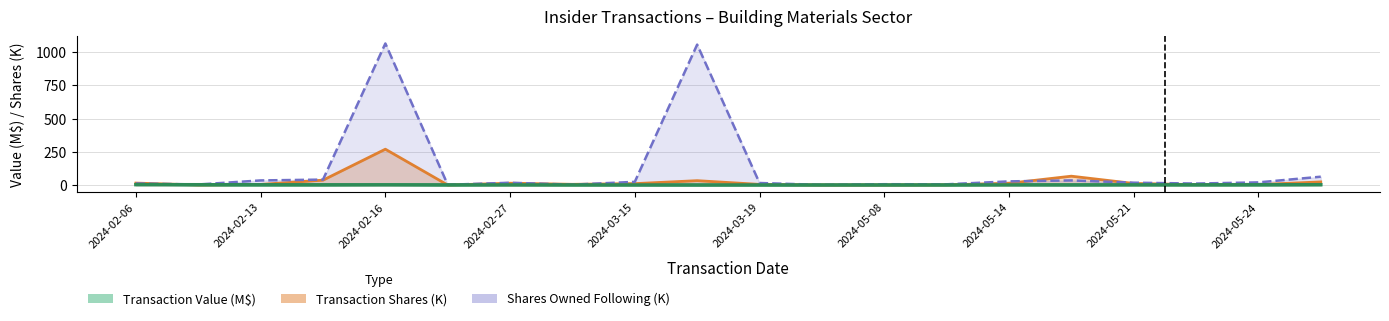

Reading left to right, what are all the values shown in this chart?

transactionValue: 2024-02-06=6.3	2024-02-09=0.4	2024-02-13=0.3	2024-02-15=0.6	2024-02-16=3.7	2024-02-26=0.1	2024-02-27=2.7	2024-03-01=1.0	2024-03-15=1.3	2024-03-18=0.0	2024-03-19=0.7	2024-05-07=0.3	2024-05-08=0.2	2024-05-10=0.4	2024-05-14=3.6	2024-05-16=1.2	2024-05-21=2.2	2024-05-23=0.6	2024-05-24=0.8	2024-05-29=3.5
transactionShares: 2024-02-06=15.1	2024-02-09=0.8	2024-02-13=5.0	2024-02-15=37.0	2024-02-16=270.0	2024-02-26=0.3	2024-02-27=14.1	2024-03-01=5.7	2024-03-15=10.8	2024-03-18=33.1	2024-03-19=5.1	2024-05-07=0.6	2024-05-08=0.9	2024-05-10=1.6	2024-05-14=13.4	2024-05-16=66.9	2024-05-21=12.1	2024-05-23=3.4	2024-05-24=3.8	2024-05-29=23.8
sharesOwnedFollowingTransaction: 2024-02-06=12.0	2024-02-09=4.5	2024-02-13=34.9	2024-02-15=41.2	2024-02-16=1065.8	2024-02-26=2.4	2024-02-27=17.4	2024-03-01=3.2	2024-03-15=24.3	2024-03-18=1057.3	2024-03-19=15.6	2024-05-07=1.3	2024-05-08=6.5	2024-05-10=5.7	2024-05-14=27.8	2024-05-16=35.0	2024-05-21=17.9	2024-05-23=11.4	2024-05-24=20.2	2024-05-29=63.0